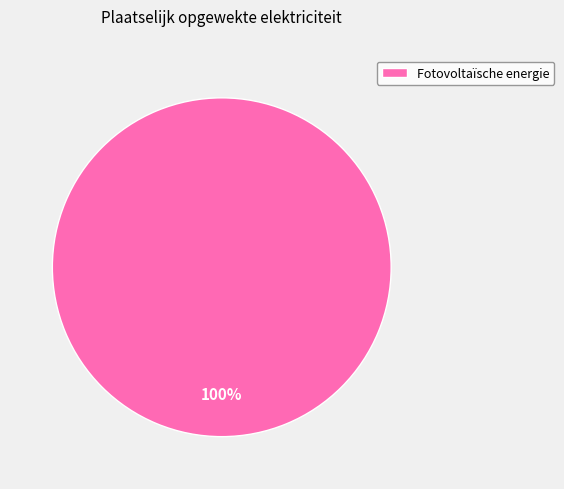

How many slices are in this pie chart?

1